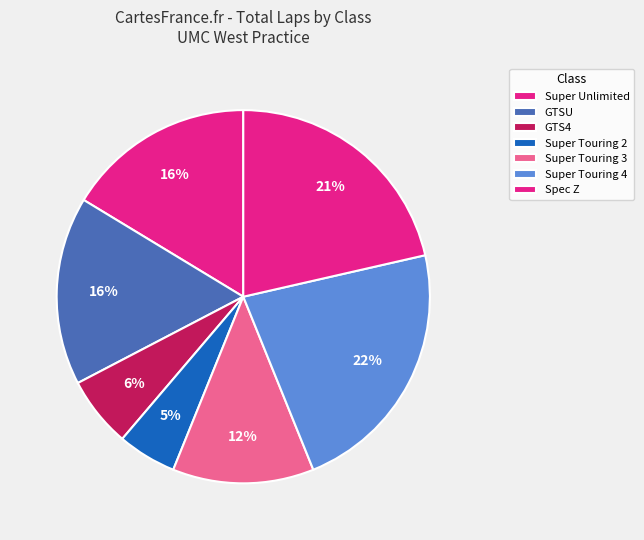

Does any single category account for the majority?

No